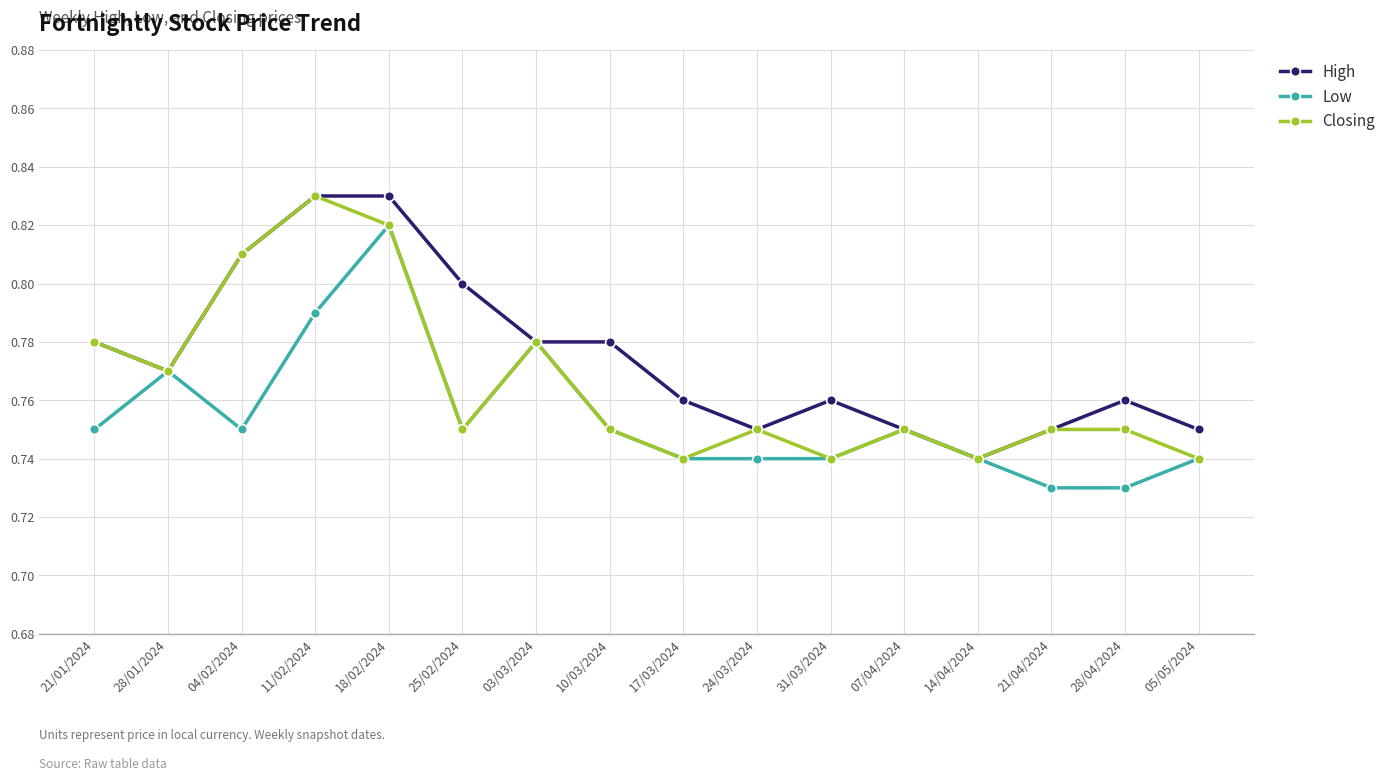

At which category is the sum across all series the highest?

18/02/2024